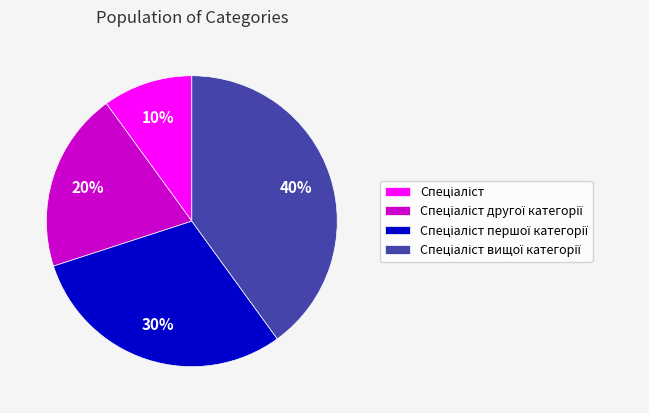

To the nearest percent, what is the average slice percentage?

25%